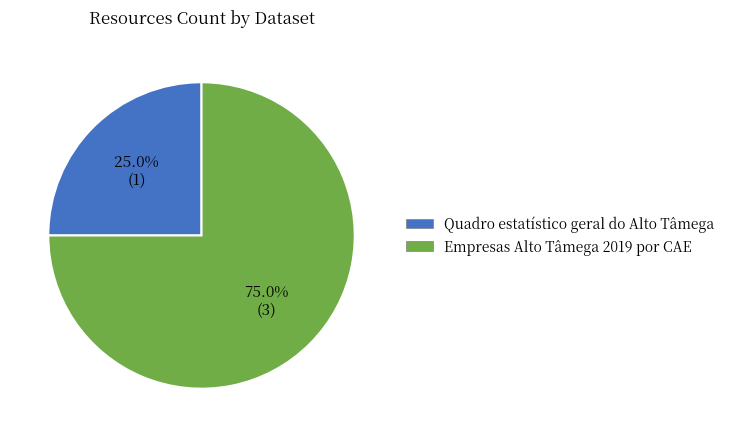

To the nearest percent, what is the difference between the Quadro estatístico geral do Alto Tâmega and Empresas Alto Tâmega 2019 por CAE slice percentages?

50%